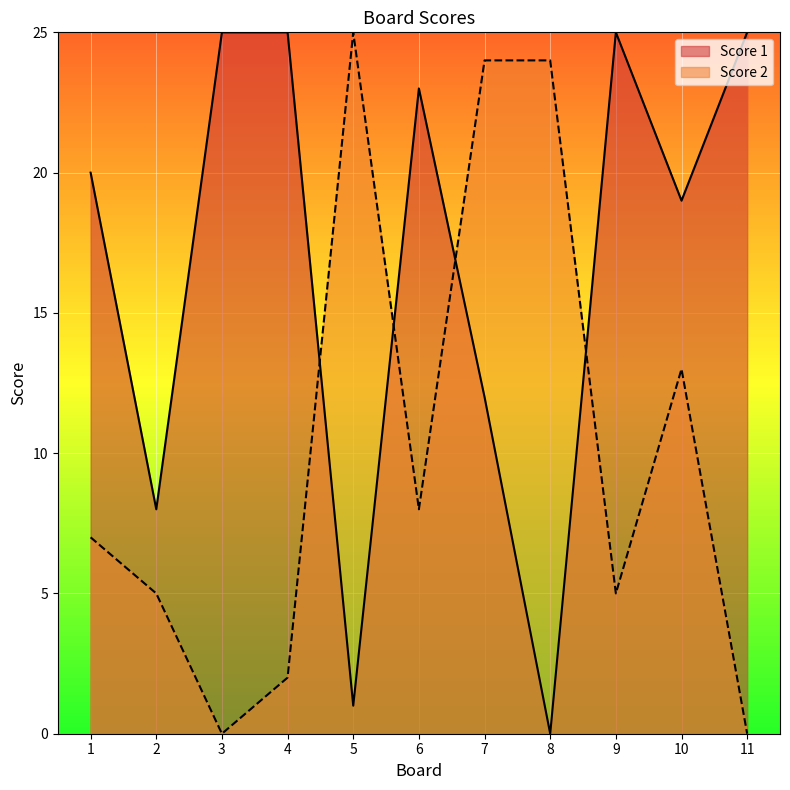

True or false: Score 2 has a value of -8 at 11.

False